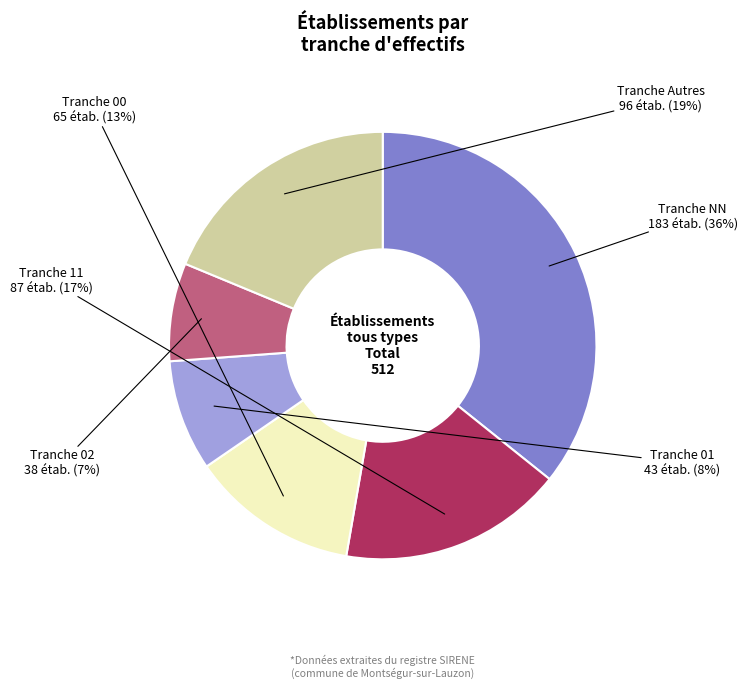

Count the number of slices in the pie.

6